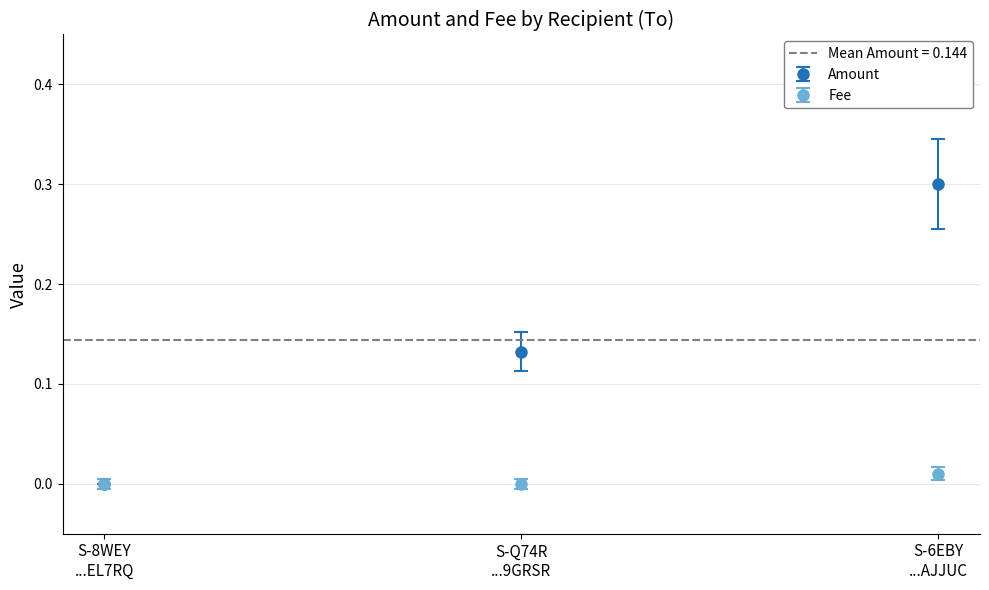

What is the value of the Amount point at the 3rd from the left?

0.3